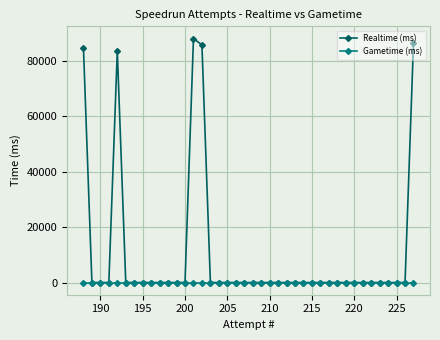

Which series has the largest range (max minus min)?

Realtime (ms)